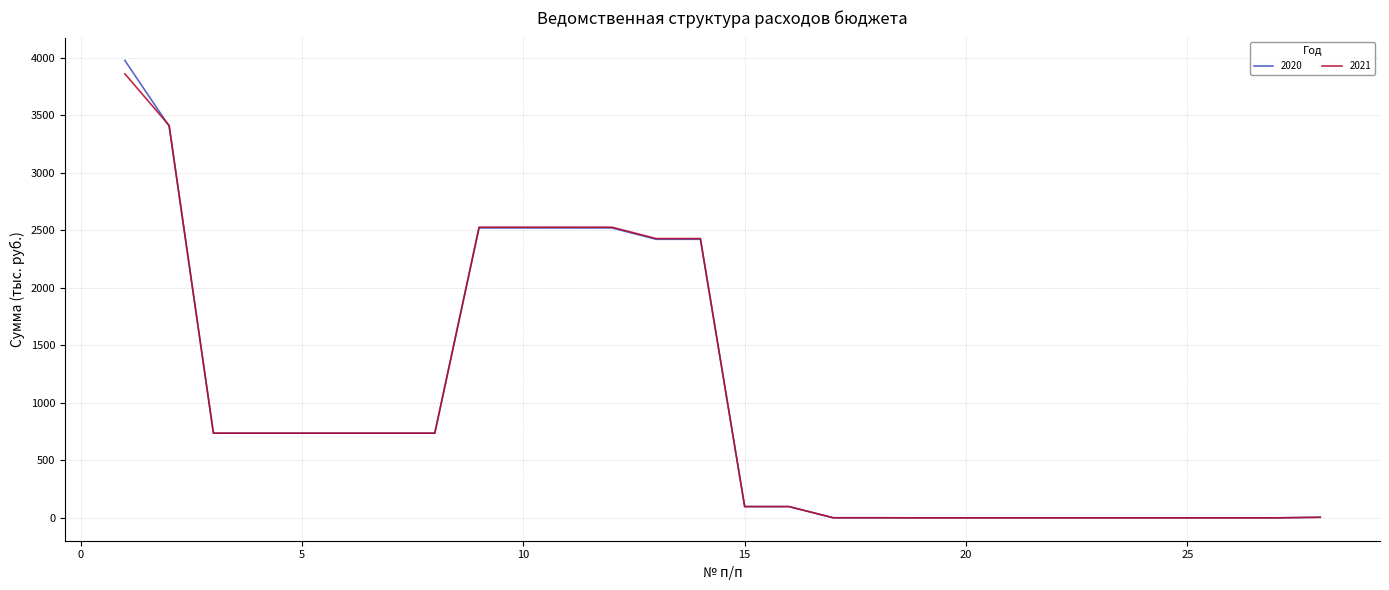

What is the maximum value for 2020?

3975.5